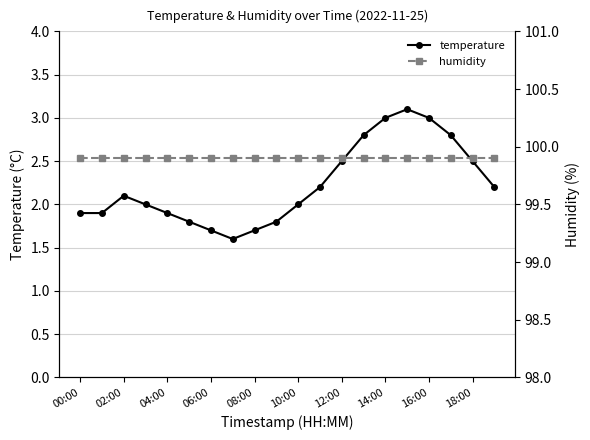

The value of temperature at 14:00 is 3.0. True or false?

True